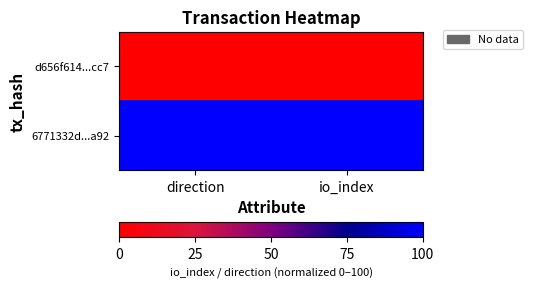

Which category has the lowest value across all series?

direction